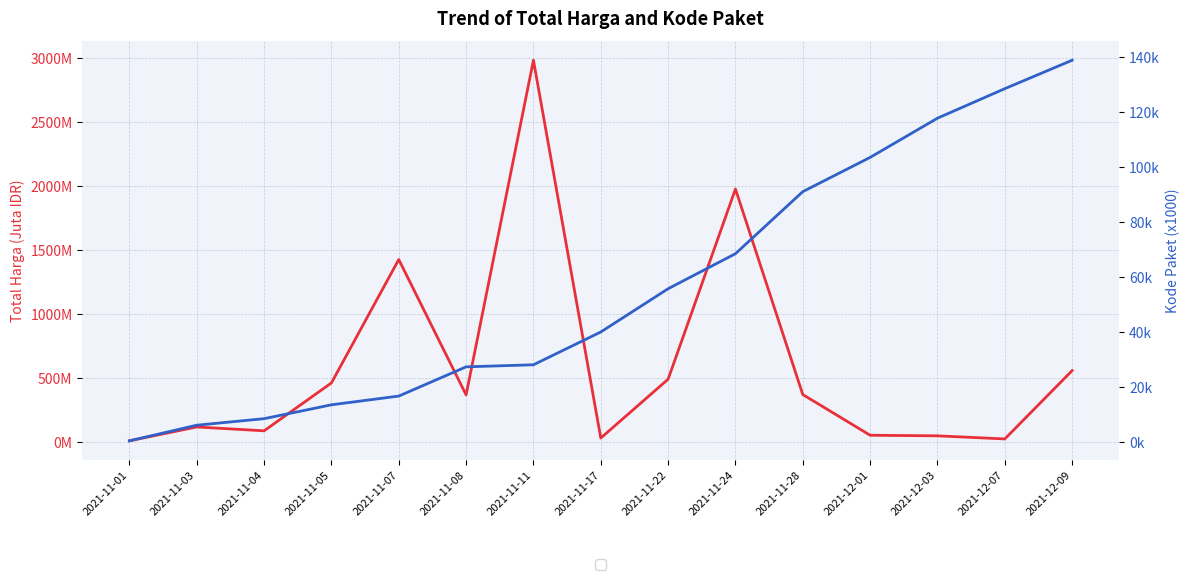

Read the Total Harga value at 2021-11-05.

464.0